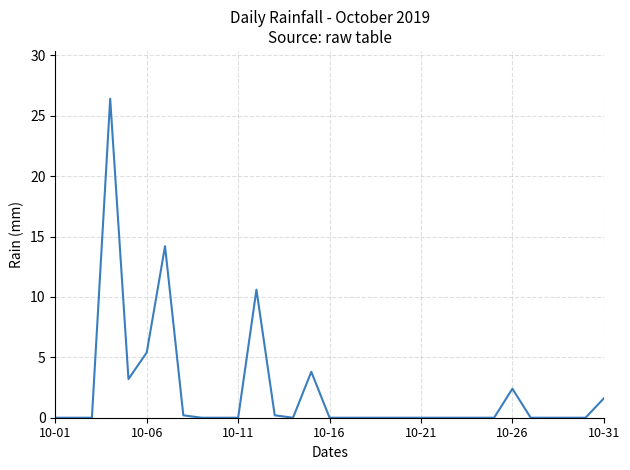

Reading left to right, what are all the values shown in this chart?

0.0	0.0	0.0	26.4	3.2	5.4	14.2	0.2	0.0	0.0	0.0	10.6	0.2	0.0	3.8	0.0	0.0	0.0	0.0	0.0	0.0	0.0	0.0	0.0	0.0	2.4	0.0	0.0	0.0	0.0	1.6